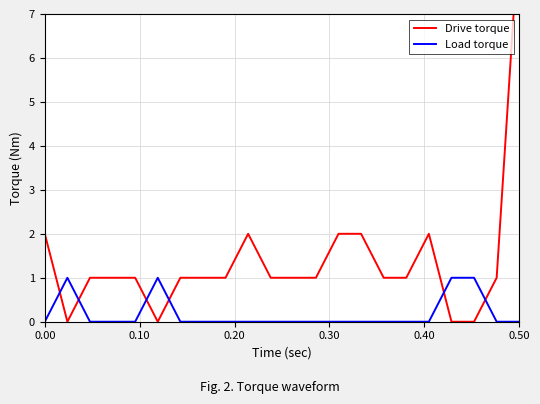

At which category does the chart reach its peak across all series?

0.50